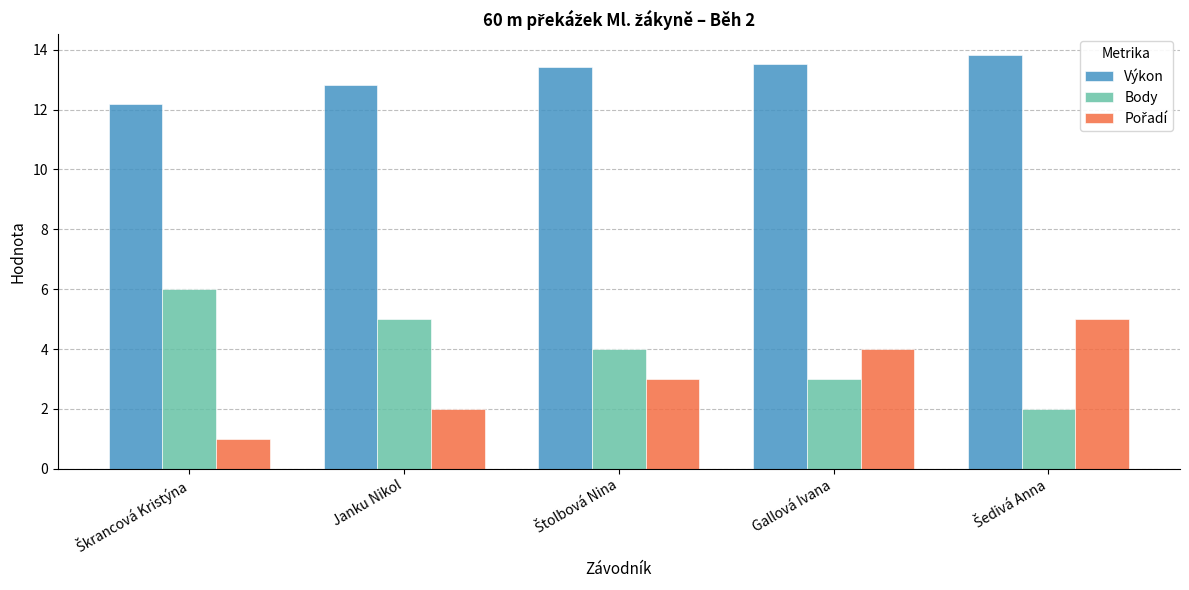

The Výkon series shows 13.5 at Gallová Ivana. True or false?

True